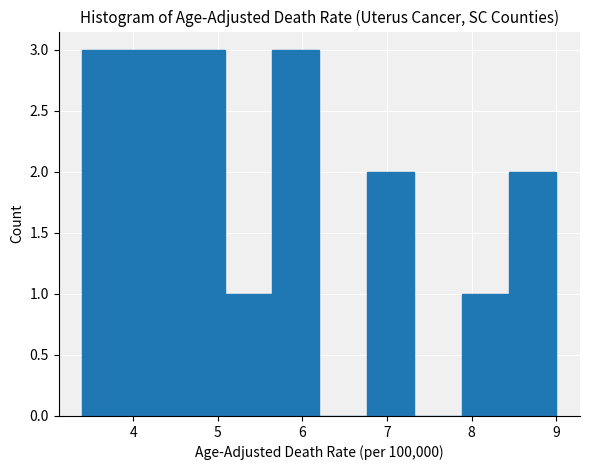

Reading left to right, list every bar in this chart as the range it spans on the x-axis followed by its height. Neither the bar edges nor the heights are printed on the chart, so give them approximately, as read against the axes.

3.40 to 3.96: 3
3.96 to 4.52: 3
4.52 to 5.08: 3
5.08 to 5.64: 1
5.64 to 6.20: 3
6.20 to 6.76: 0
6.76 to 7.32: 2
7.32 to 7.88: 0
7.88 to 8.44: 1
8.44 to 9.00: 2